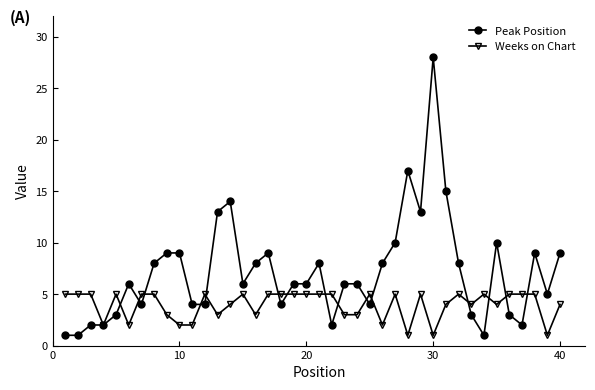

After their last crossing, which series has the higher values: Weeks on Chart or Peak Position?

Peak Position